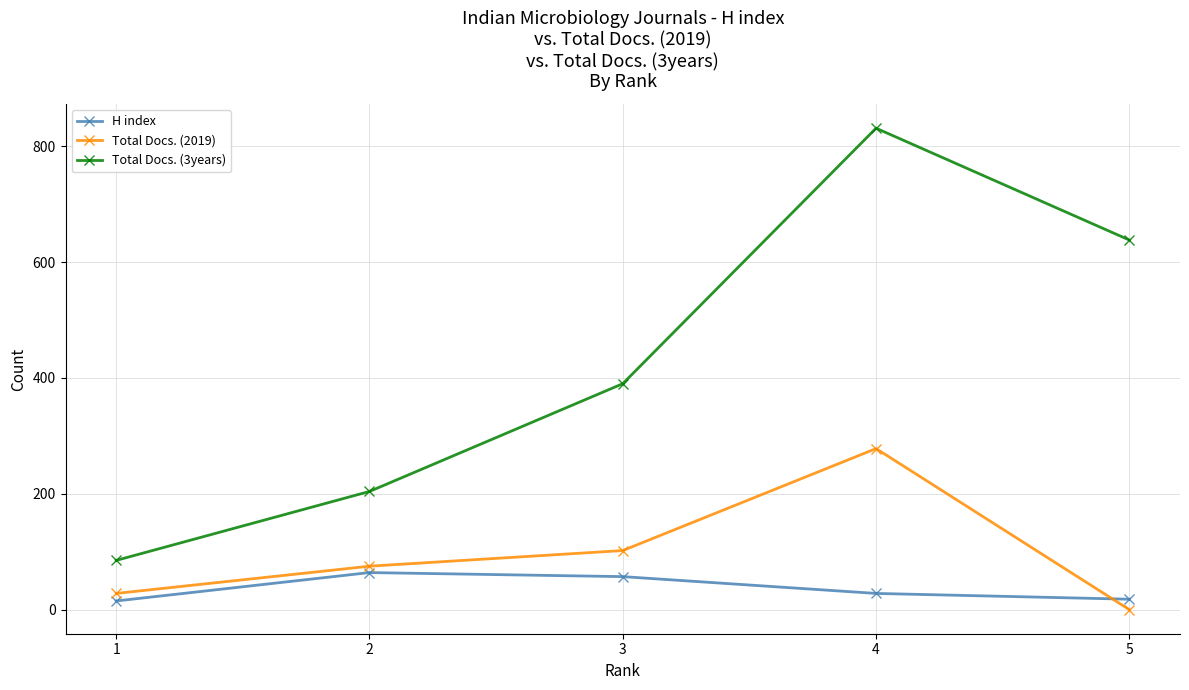

What is the value of the Total Docs. (3years) point at the 3rd from the left?

390